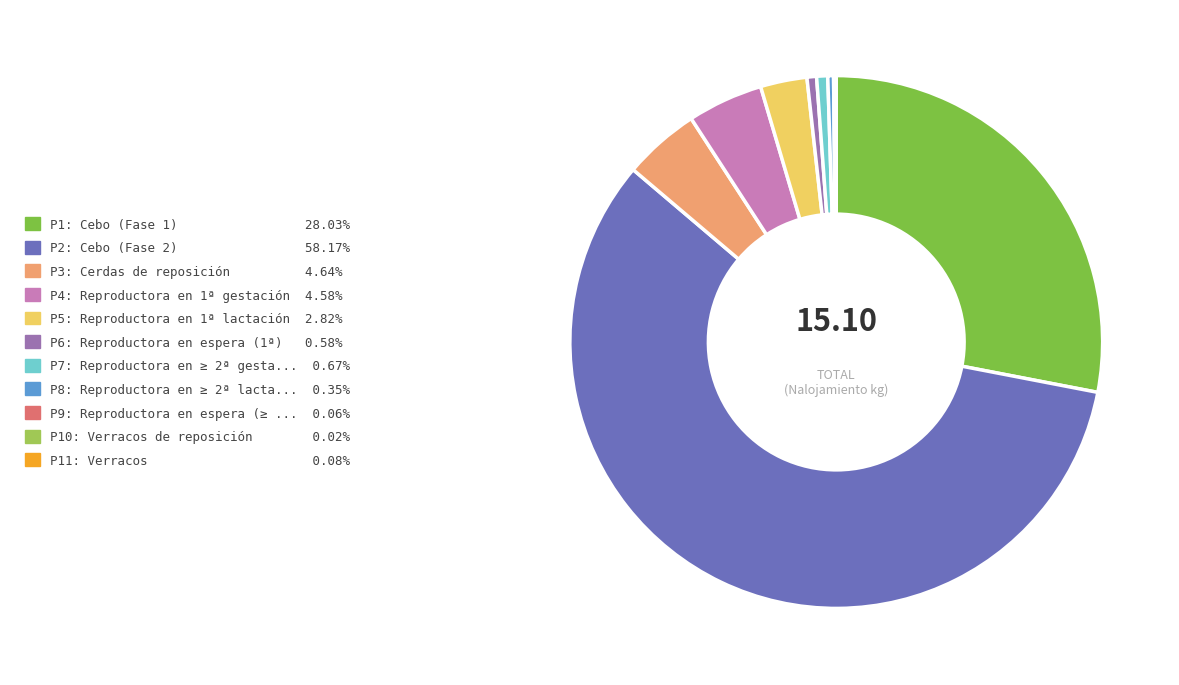

Is there any slice that represents more than half of the pie?

Yes